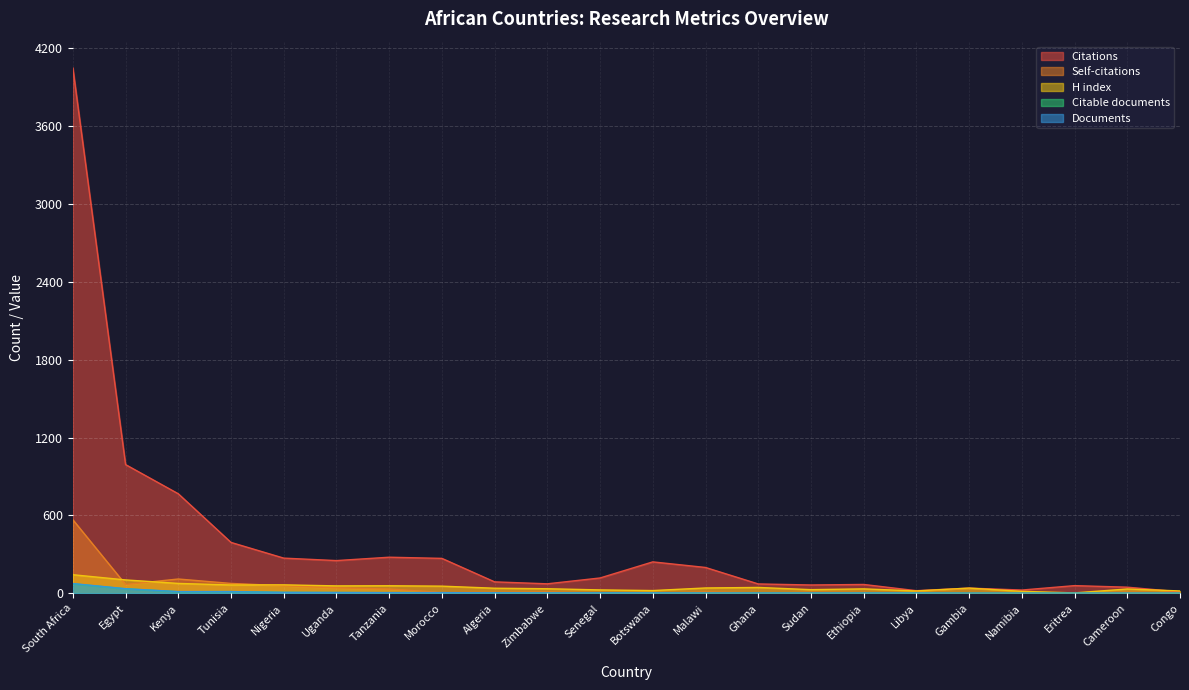

What is the lowest value of the Citations series?

11